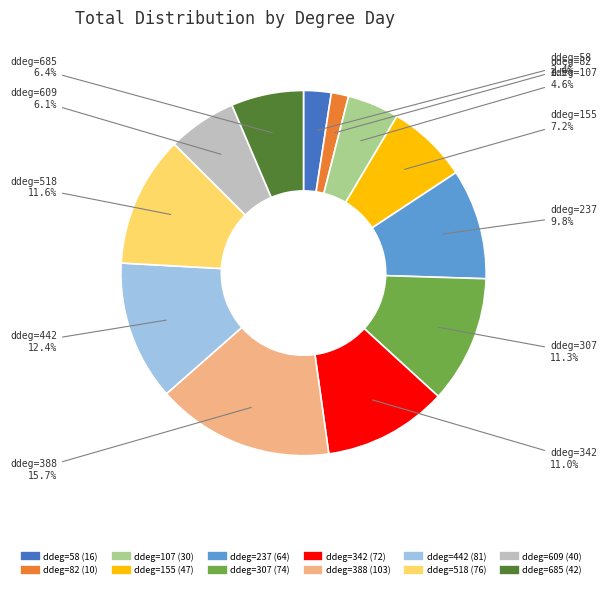

Is there any slice that represents more than half of the pie?

No